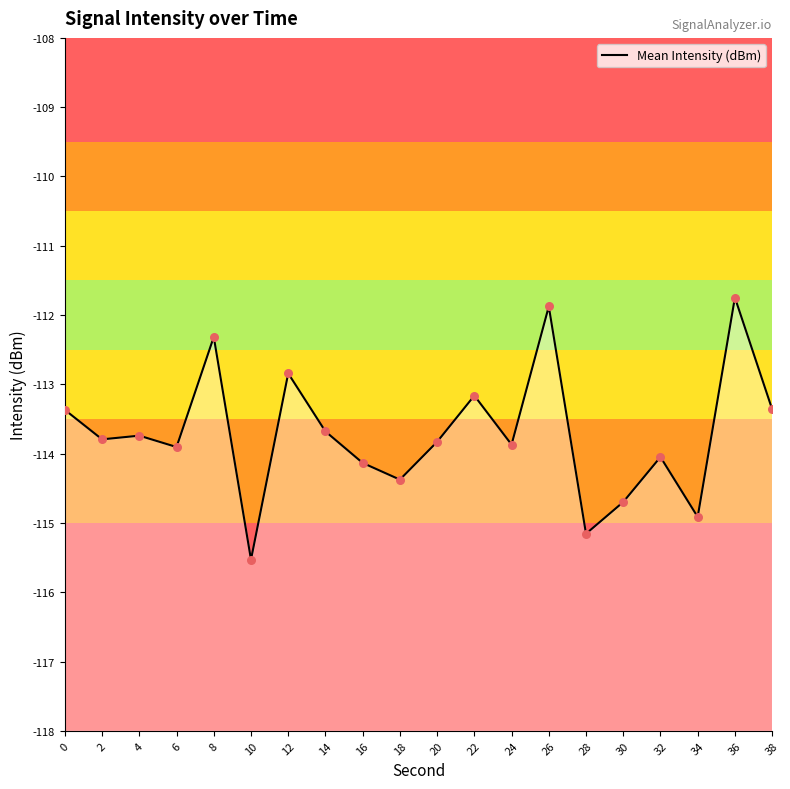

What is the change in value from 4 to 16?

-0.4